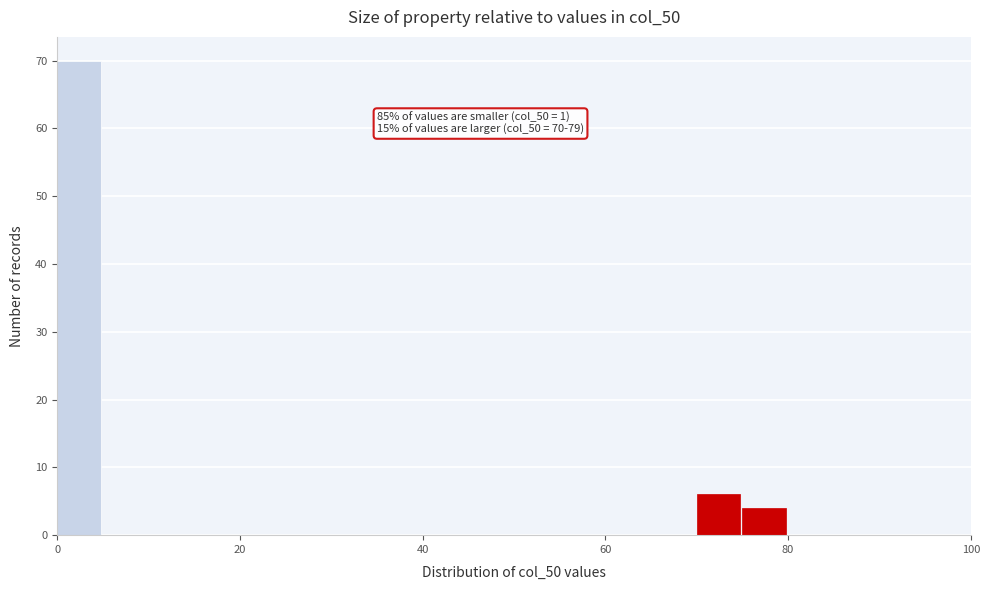

Around what value on the x-axis is the tallest bar? Give the approximate position of its centre, as read against the axis.

2